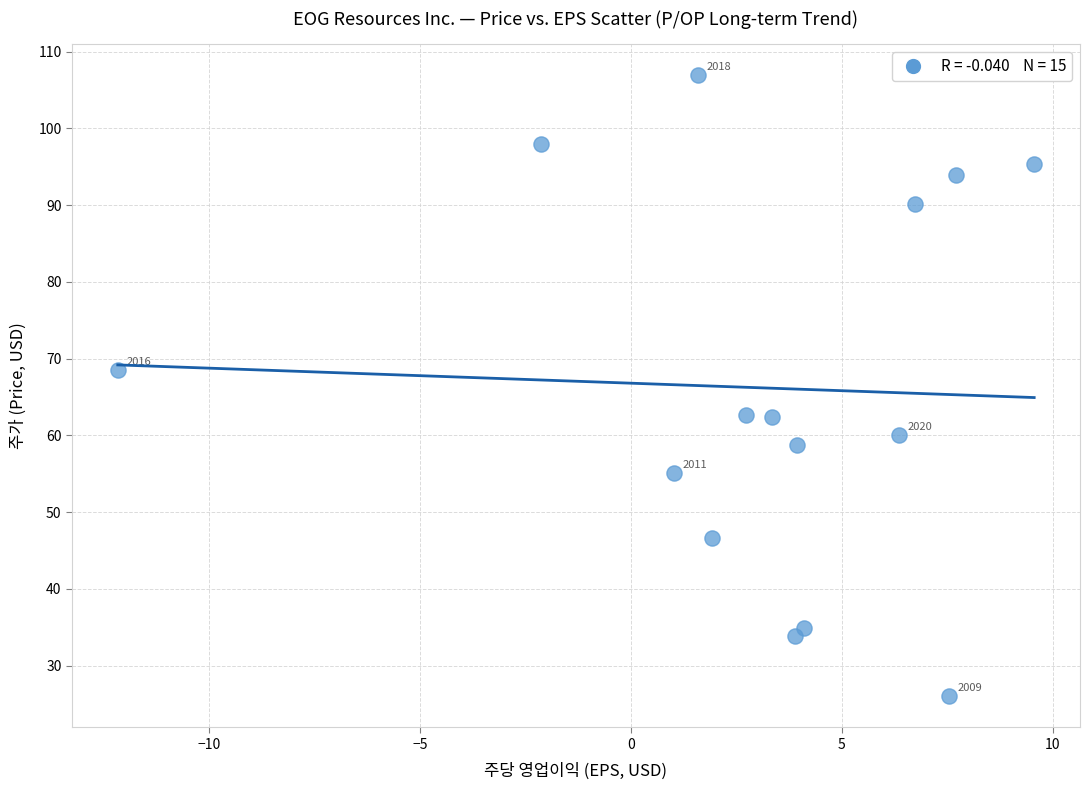

What is the range of X values (max minus min)?

21.7